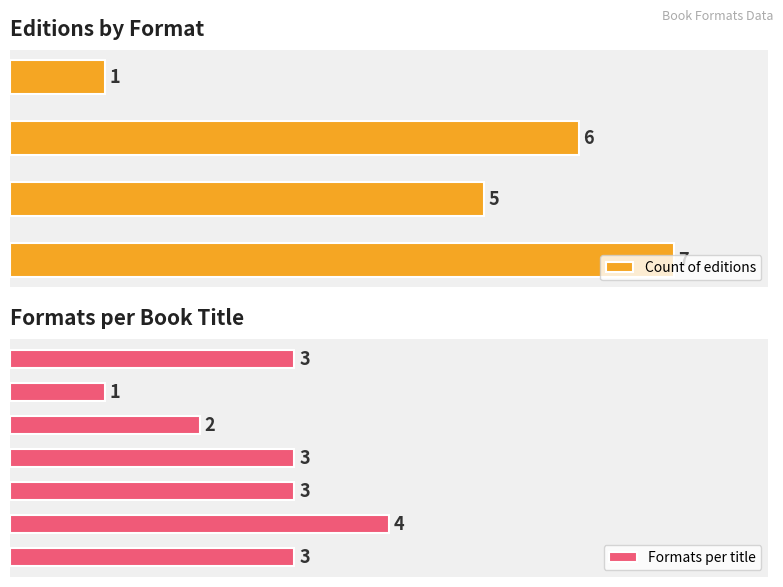

What is the smallest value displayed?

1